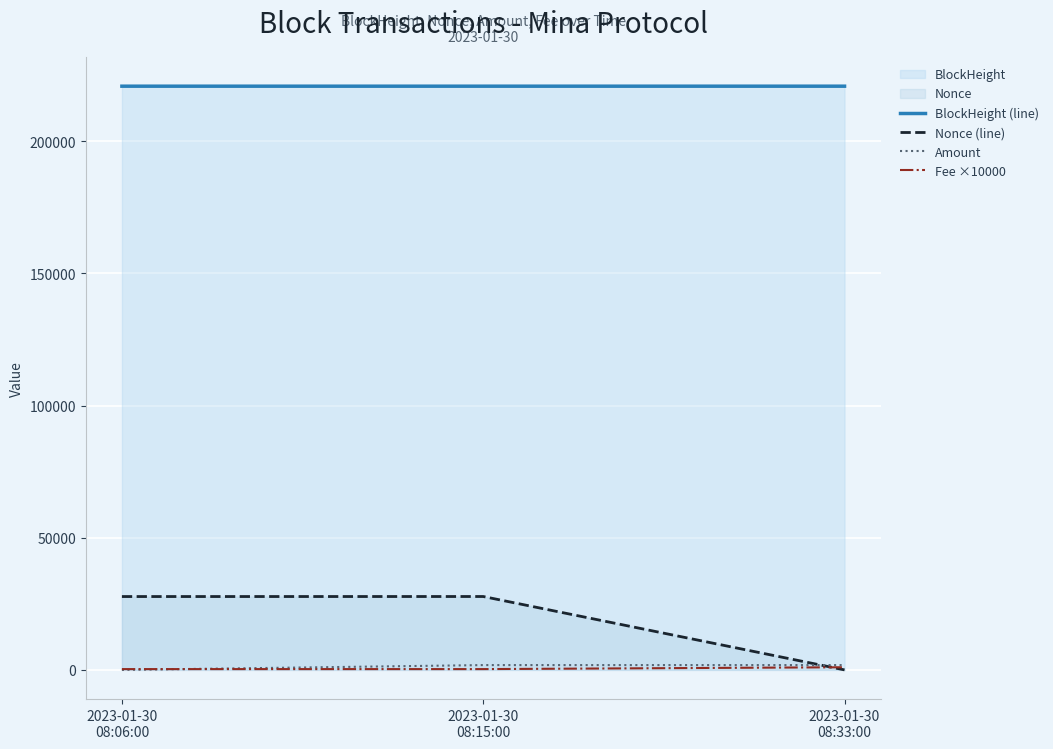

The value of Fee ×10000 at 2023-01-30
08:15:00 is 526.8. True or false?

False